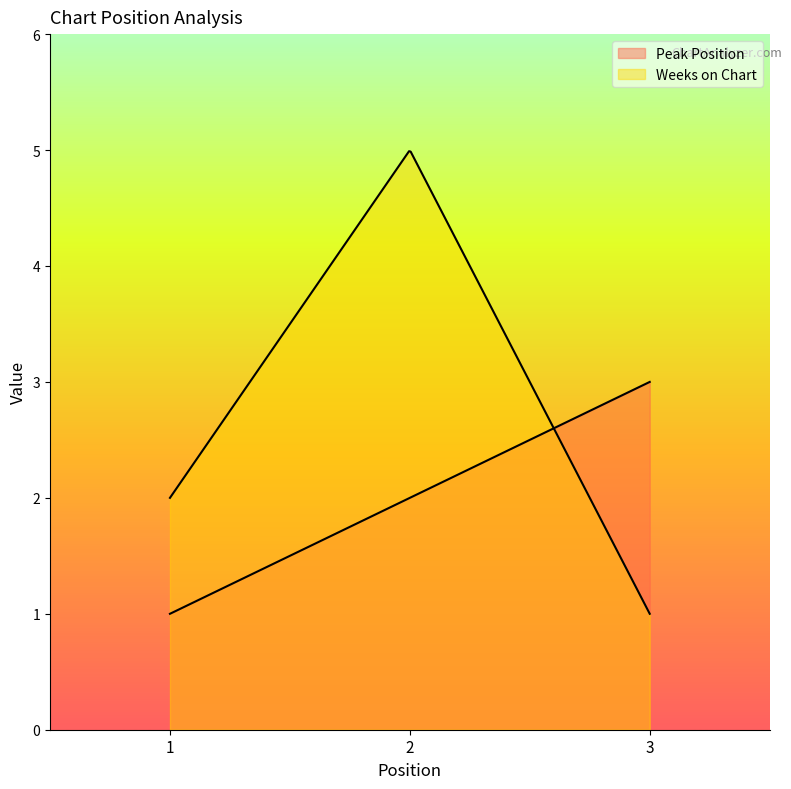

What is the highest value of the Peak Position series?

3